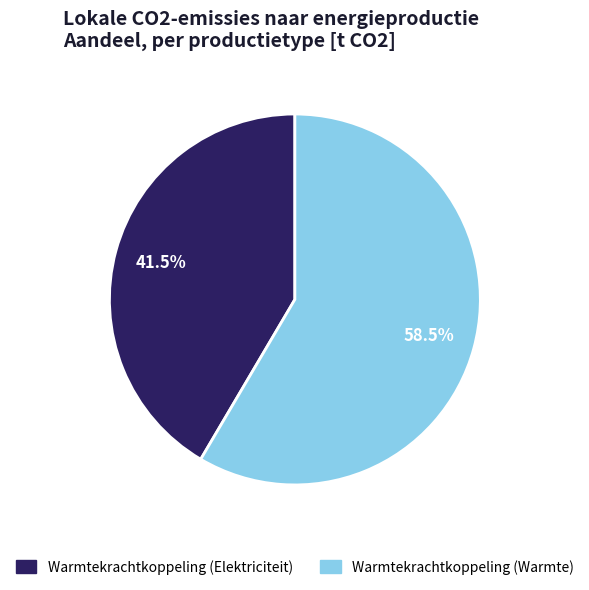

Which slice is the smallest?

Warmtekrachtkoppeling (Elektriciteit)